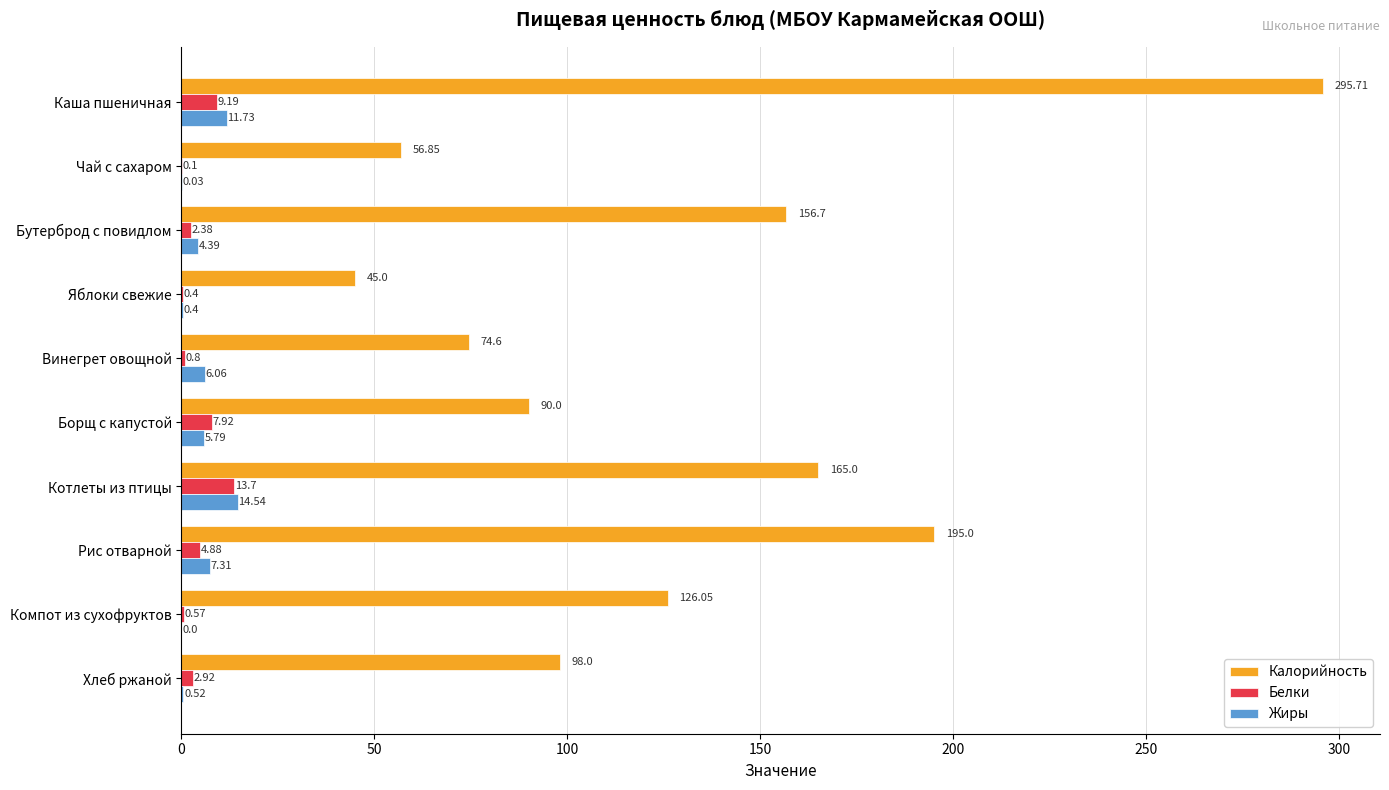

Which label corresponds to the largest value in the chart?

Каша пшеничная